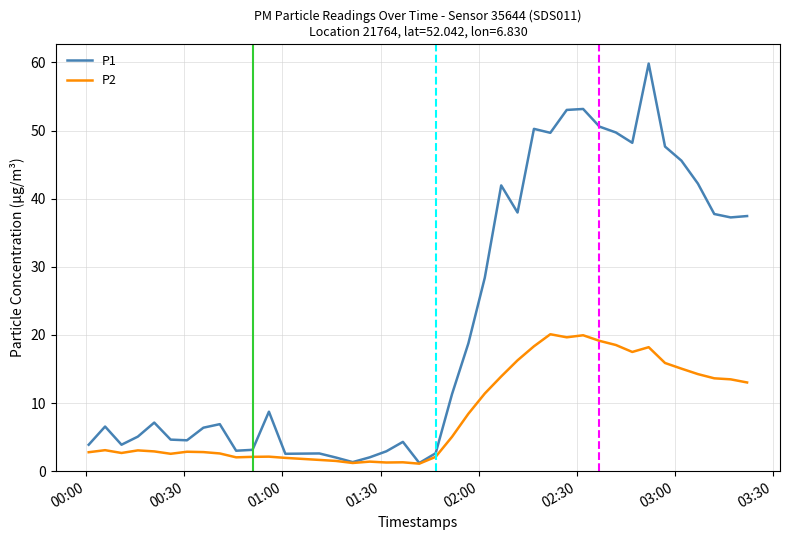

Which series has the largest range (max minus min)?

P1